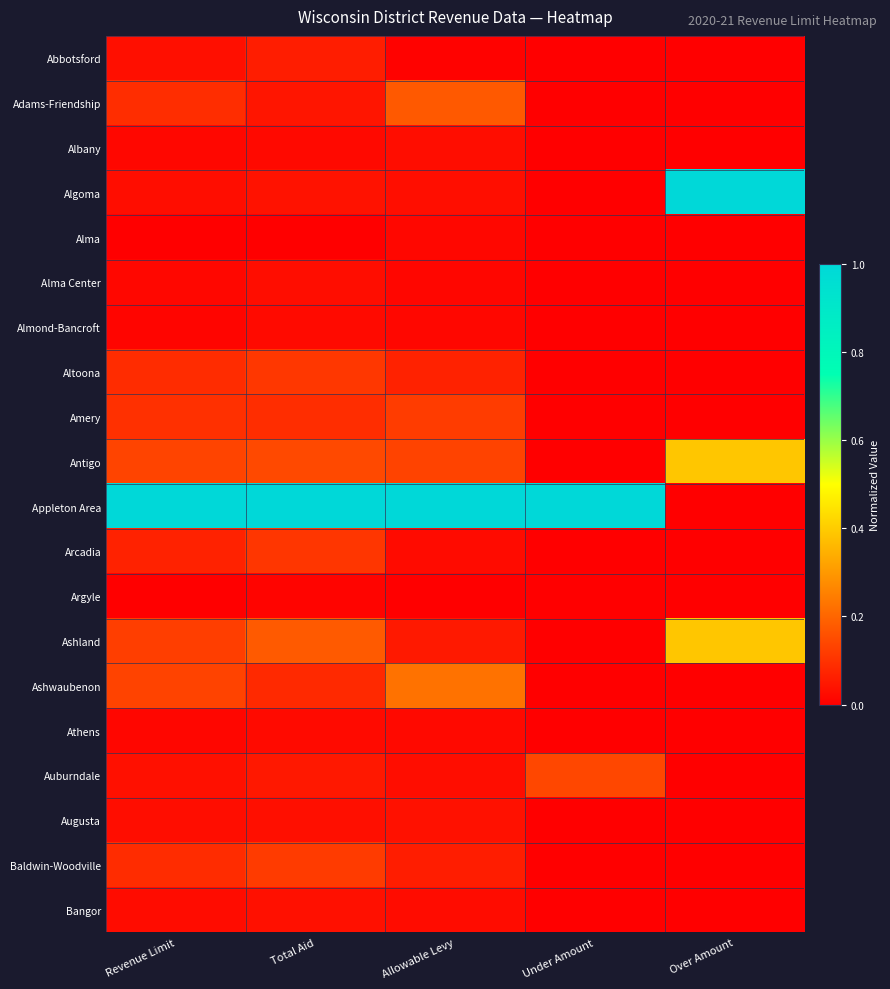

What is the difference between the highest and lowest values at Total Aid?

1.0